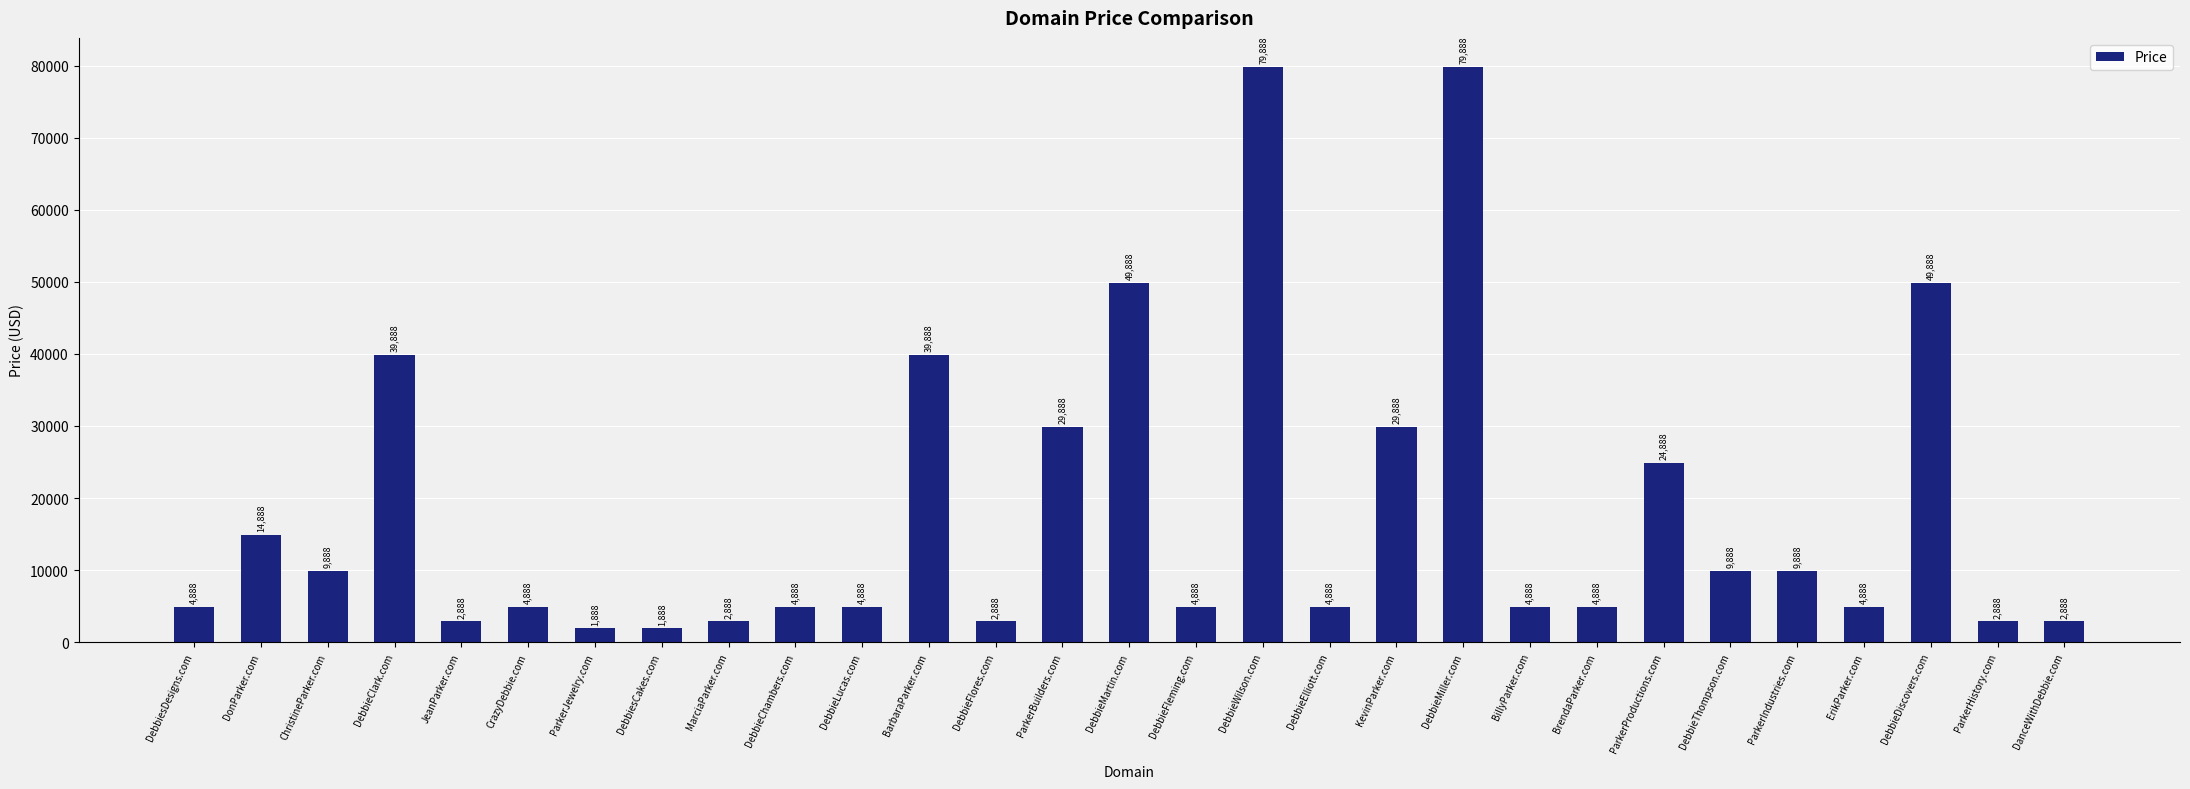

Reading right to left, what are all the values shown in this chart?

DanceWithDebbie.com=2888	ParkerHistory.com=2888	DebbieDiscovers.com=49888	ErikParker.com=4888	ParkerIndustries.com=9888	DebbieThompson.com=9888	ParkerProductions.com=24888	BrendaParker.com=4888	BillyParker.com=4888	DebbieMiller.com=79888	KevinParker.com=29888	DebbieElliott.com=4888	DebbieWilson.com=79888	DebbieFleming.com=4888	DebbieMartin.com=49888	ParkerBuilders.com=29888	DebbieFlores.com=2888	BarbaraParker.com=39888	DebbieLucas.com=4888	DebbieChambers.com=4888	MarciaParker.com=2888	DebbiesCakes.com=1888	ParkerJewelry.com=1888	CrazyDebbie.com=4888	JeanParker.com=2888	DebbieClark.com=39888	ChristineParker.com=9888	DonParker.com=14888	DebbiesDesigns.com=4888